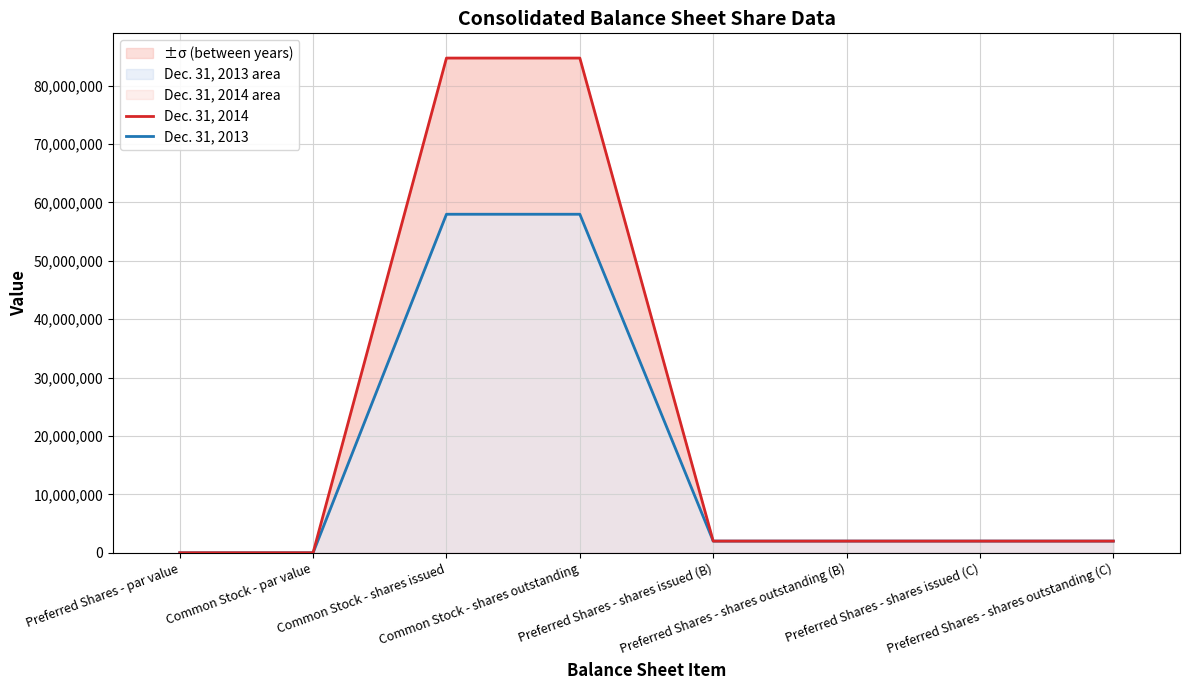

Reading left to right, list all the values displayed in this chart.

Dec. 31, 2014: Preferred Shares - par value=1	Common Stock - par value=1	Common Stock - shares issued=84712295	Common Stock - shares outstanding=84712295	Preferred Shares - shares issued (B)=2000000	Preferred Shares - shares outstanding (B)=2000000	Preferred Shares - shares issued (C)=2000000	Preferred Shares - shares outstanding (C)=2000000
Dec. 31, 2013: Preferred Shares - par value=1	Common Stock - par value=1	Common Stock - shares issued=57969448	Common Stock - shares outstanding=57969448	Preferred Shares - shares issued (B)=2000000	Preferred Shares - shares outstanding (B)=2000000	Preferred Shares - shares issued (C)=2000000	Preferred Shares - shares outstanding (C)=2000000